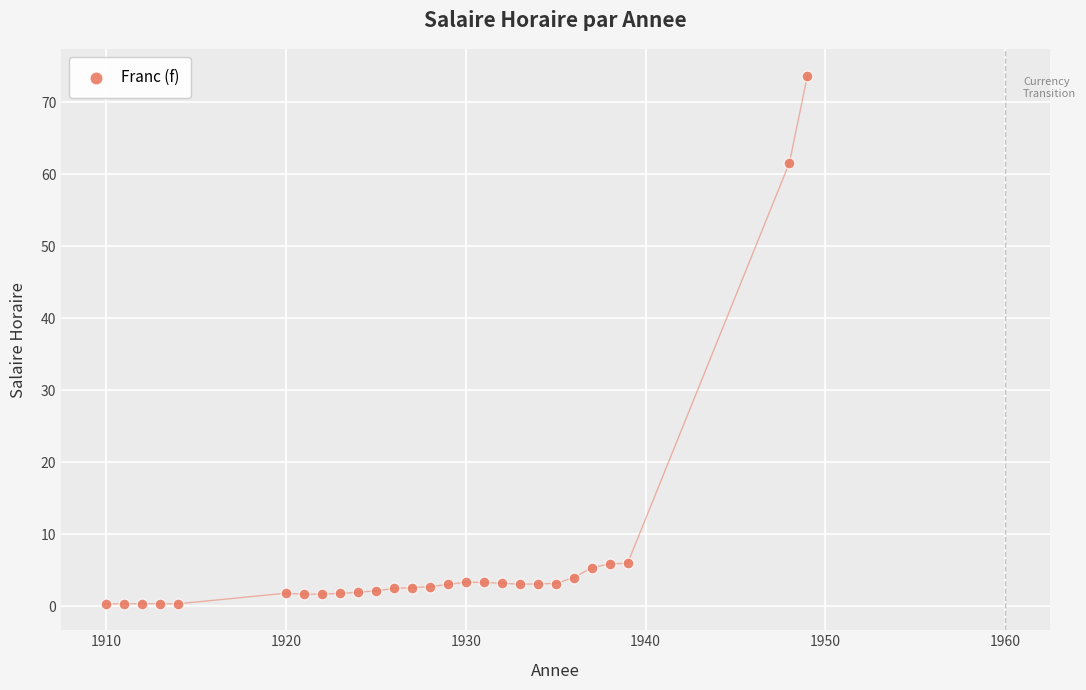

What Y value in the scatter plot is closest to 37?

61.6